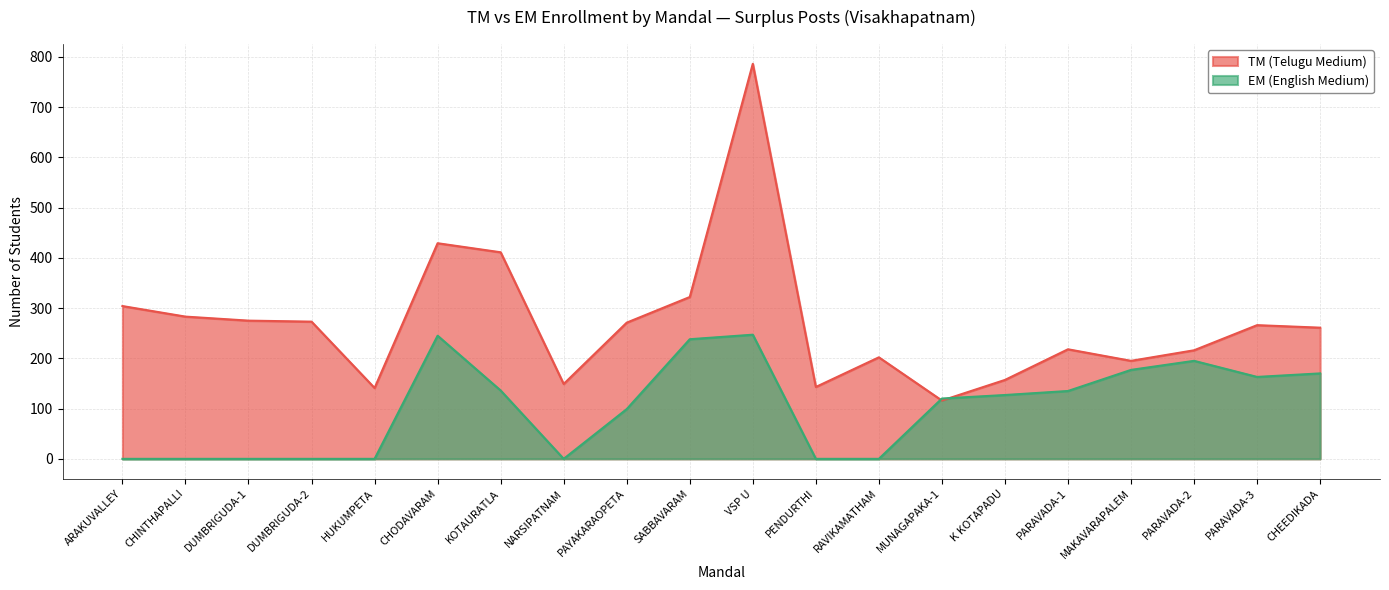

True or false: TM (Telugu Medium) and EM (English Medium) cross at least once.

True